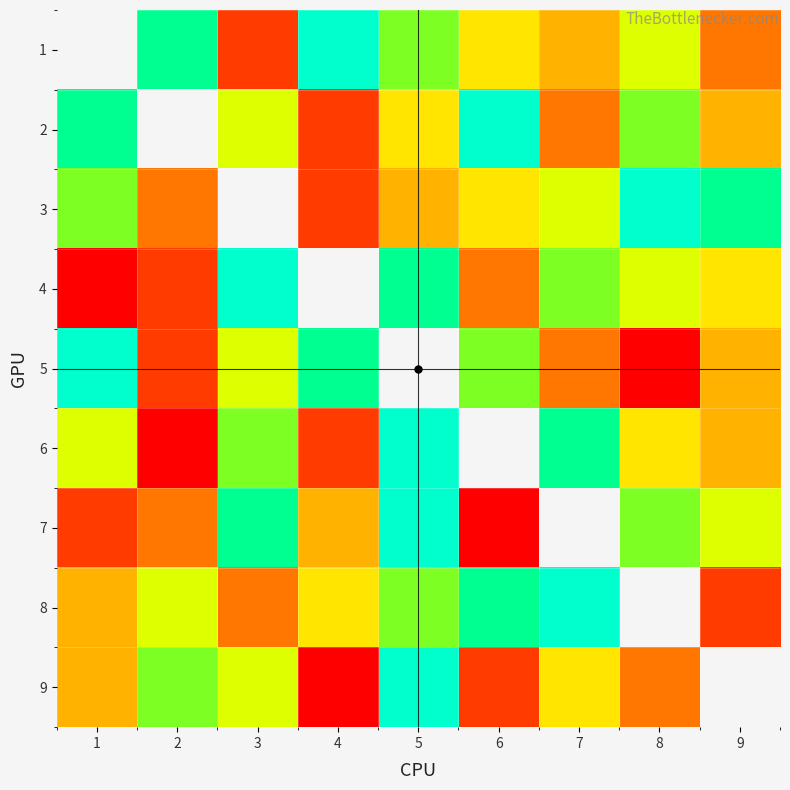

The 9 series shows 10.0 at 3. True or false?

False